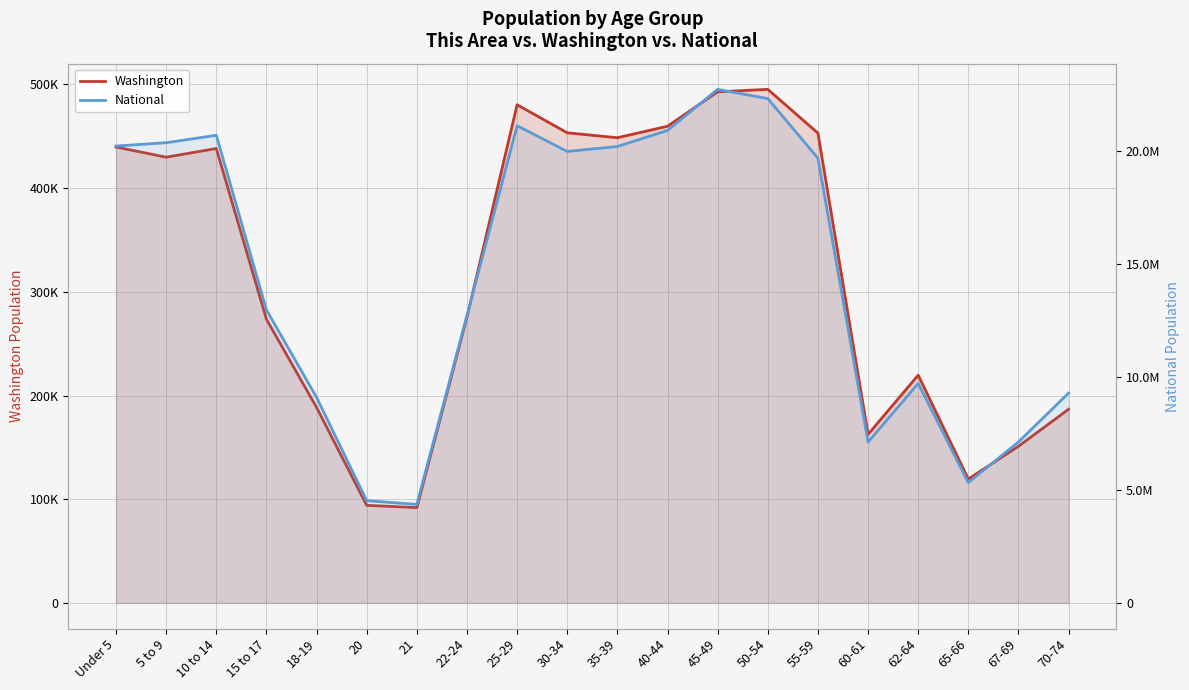

What is the sum of all Washington values?

6354083